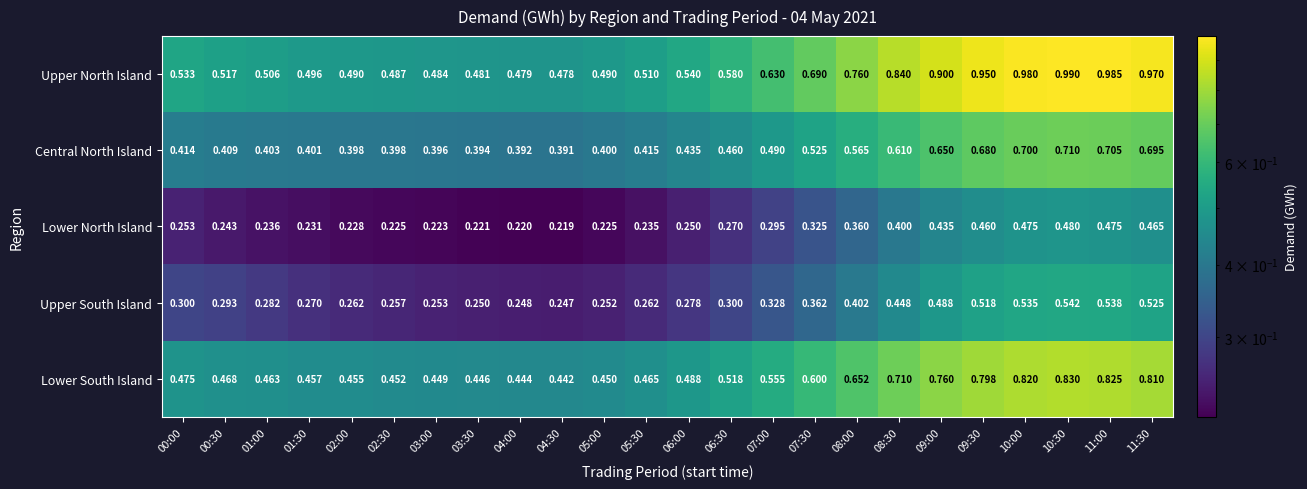

Which series has the largest total across all categories?

Upper North Island